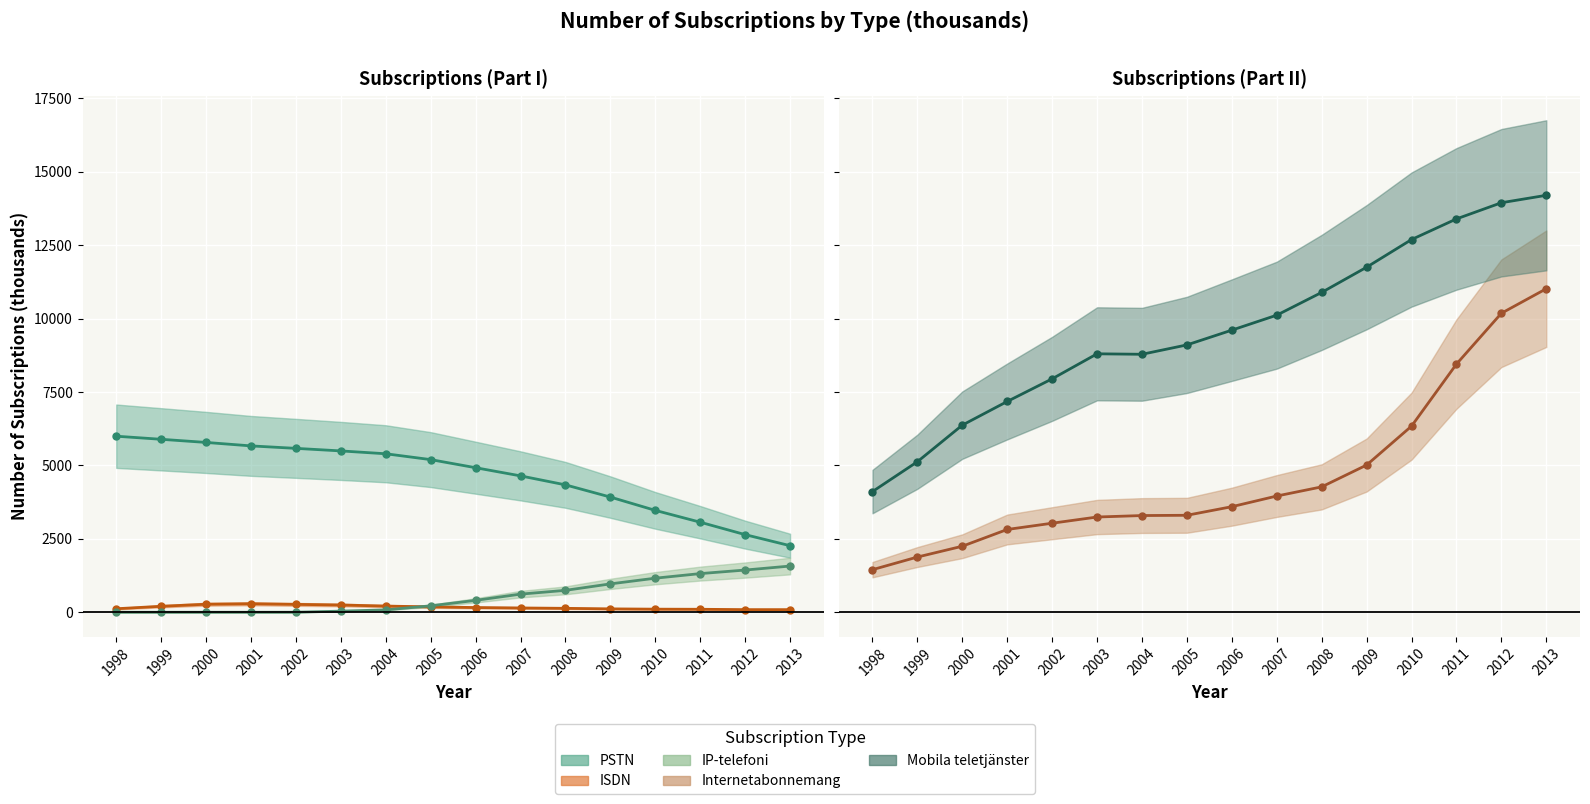

Which series changed the most between 2001 and 2010?

Mobila teletjänster